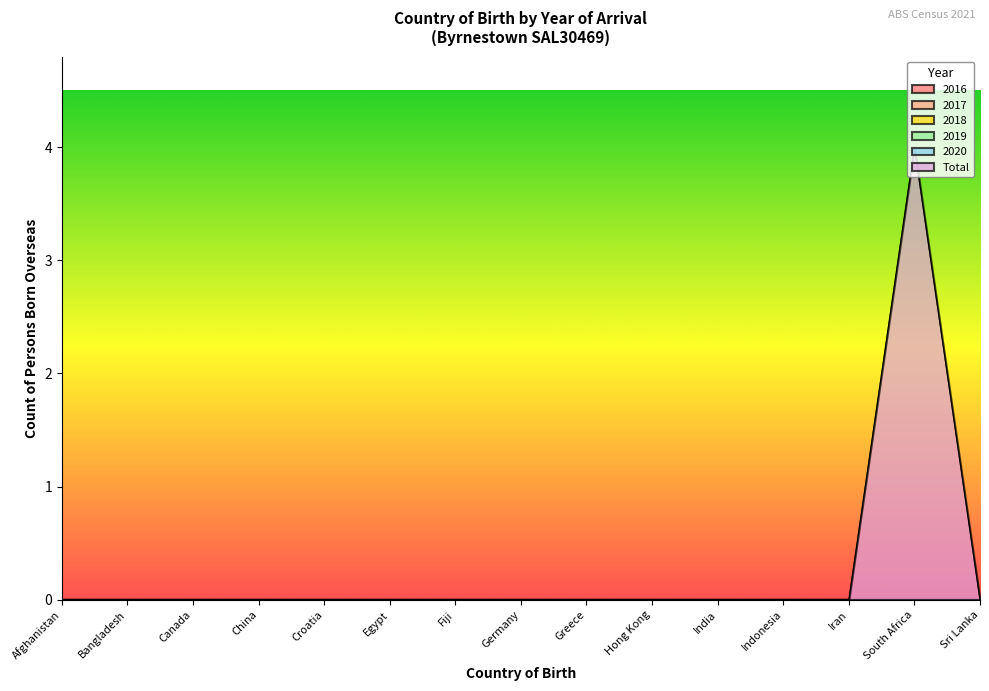

Which series has the largest range (max minus min)?

Total